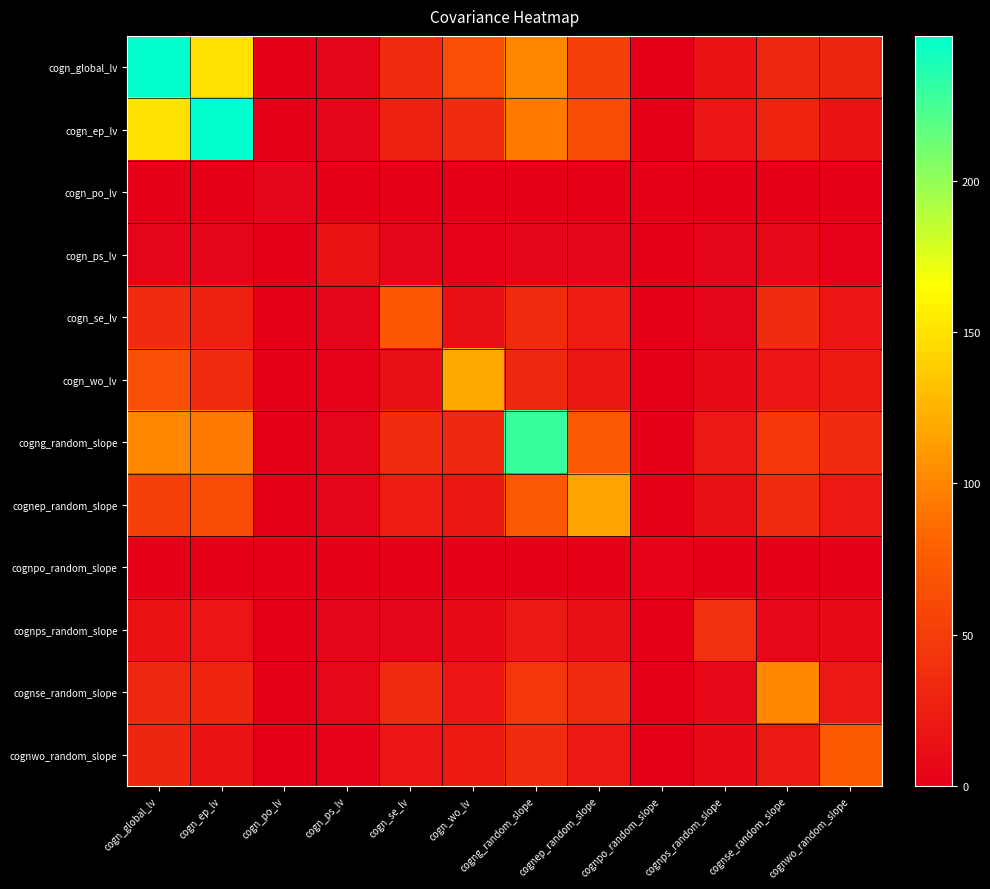

List the series in order of their peak value, lowest first.

cognpo_random_slope, cogn_po_lv, cogn_ps_lv, cognps_random_slope, cogn_se_lv, cognwo_random_slope, cognse_random_slope, cognep_random_slope, cogn_wo_lv, cogng_random_slope, cogn_global_lv, cogn_ep_lv